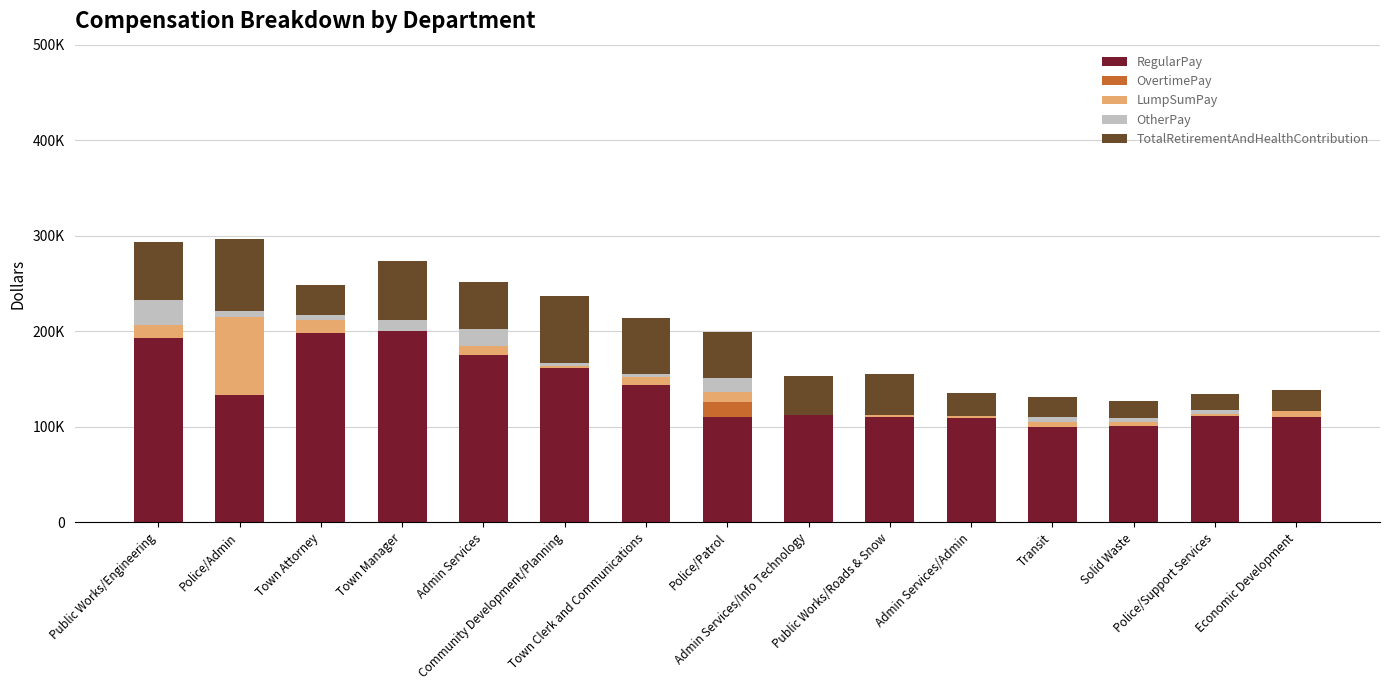

What are all the series names shown in the legend?

RegularPay, OvertimePay, LumpSumPay, OtherPay, TotalRetirementAndHealthContribution